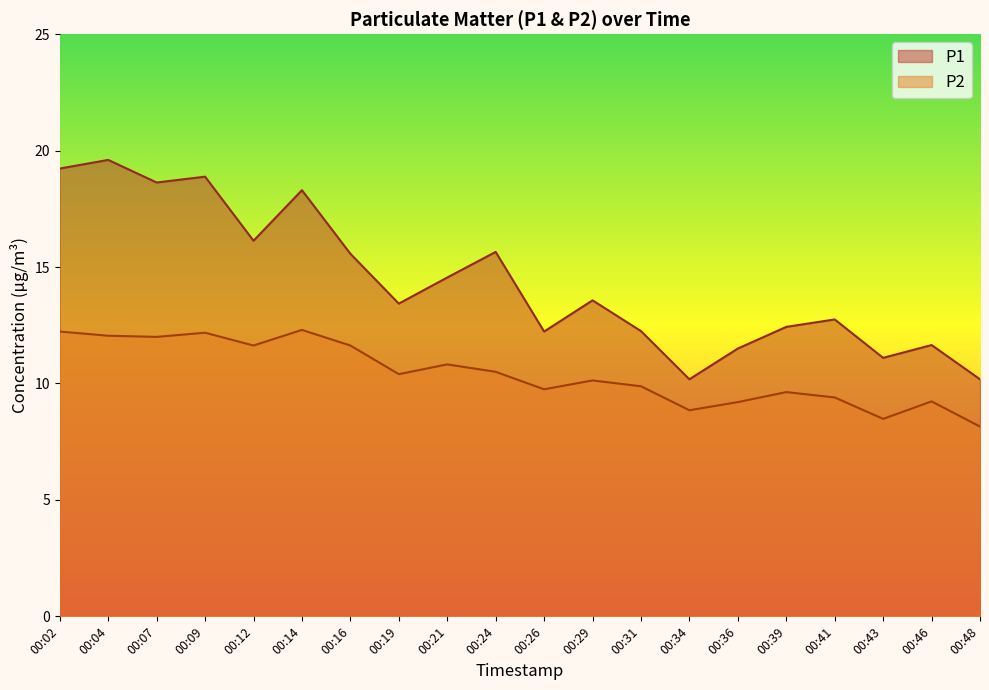

What is the value of the P1 point at the 4th from the left?

18.9